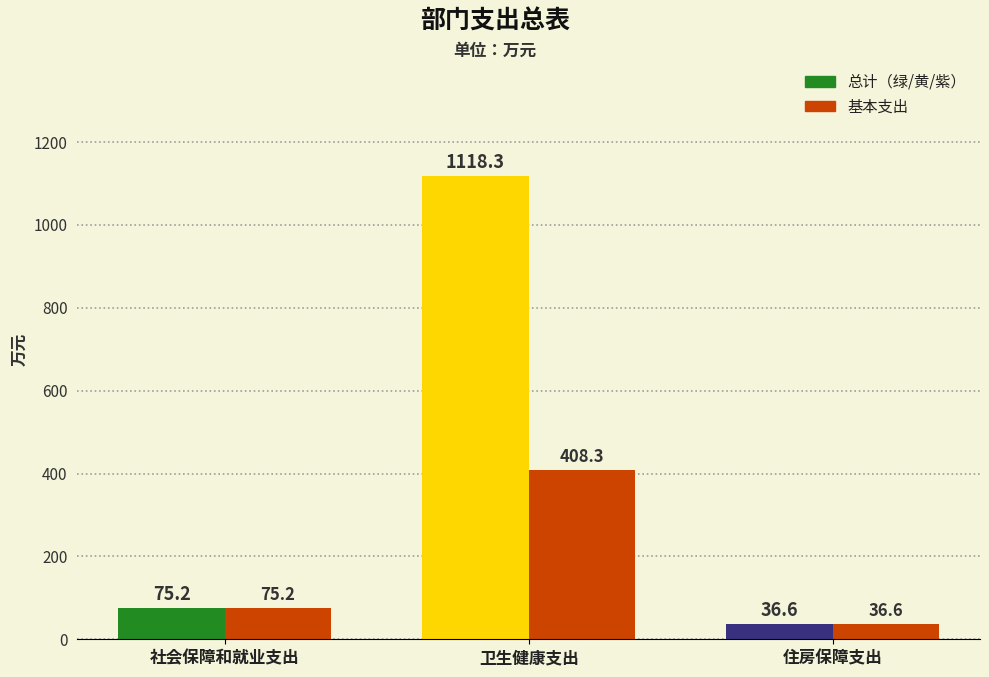

What is the difference between the highest and lowest values at 卫生健康支出?

710.0